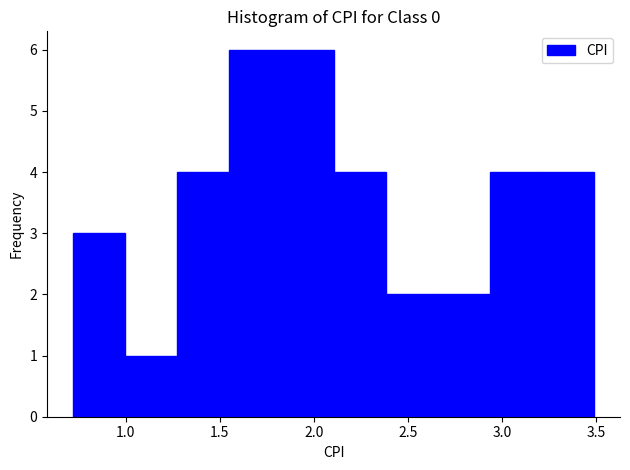

Reading left to right, transcribe this chart: for each bar, give the range it covers on the x-axis and its height. Neither the bar edges nor the heights are printed on the chart, so give them approximately, as read against the axes.

0.70 to 1.00: 3
1.00 to 1.25: 1
1.25 to 1.55: 4
1.55 to 1.85: 6
1.85 to 2.10: 6
2.10 to 2.40: 4
2.40 to 2.65: 2
2.65 to 2.95: 2
2.95 to 3.20: 4
3.20 to 3.50: 4